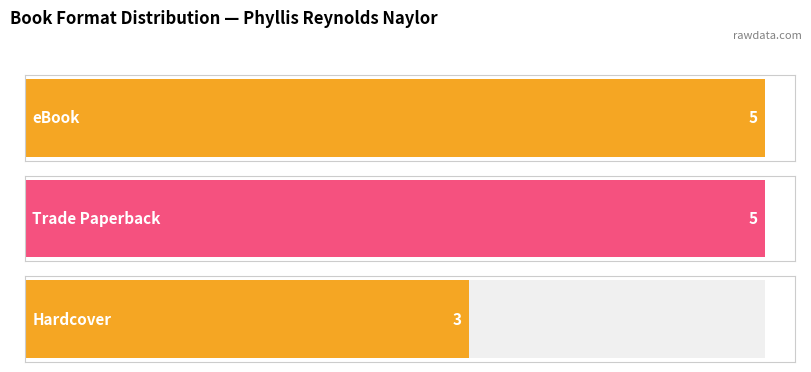

What are all the series names shown in the legend?

eBook, Trade Paperback, Hardcover